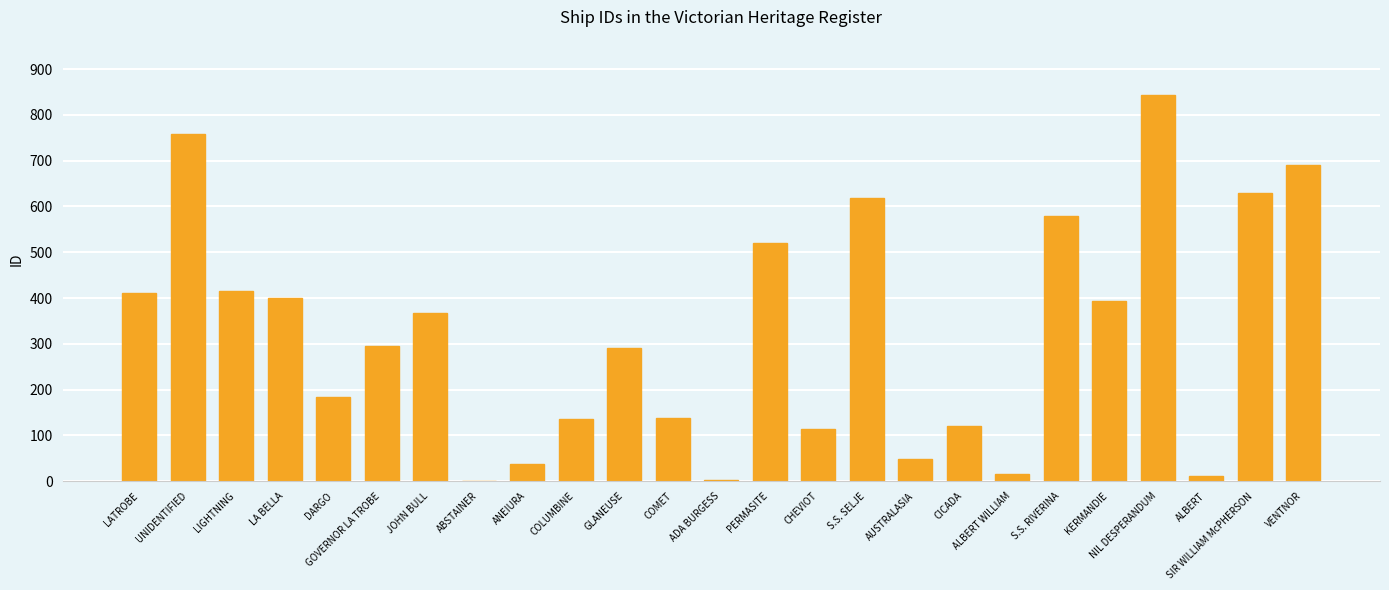

What is the ratio of the value at GLANEUSE to the value at UNIDENTIFIED?

0.4